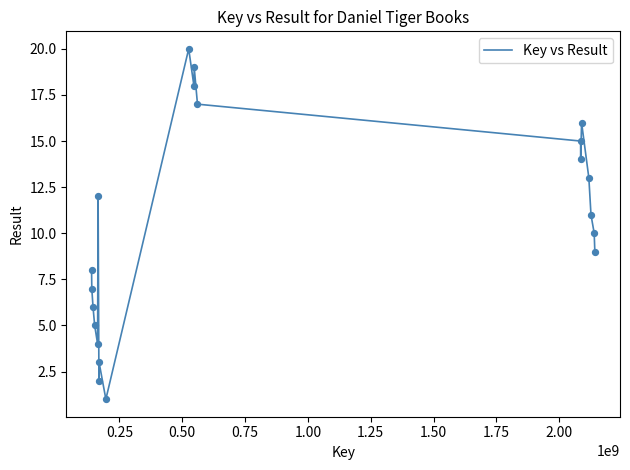

What is the difference between the maximum and minimum values?

19